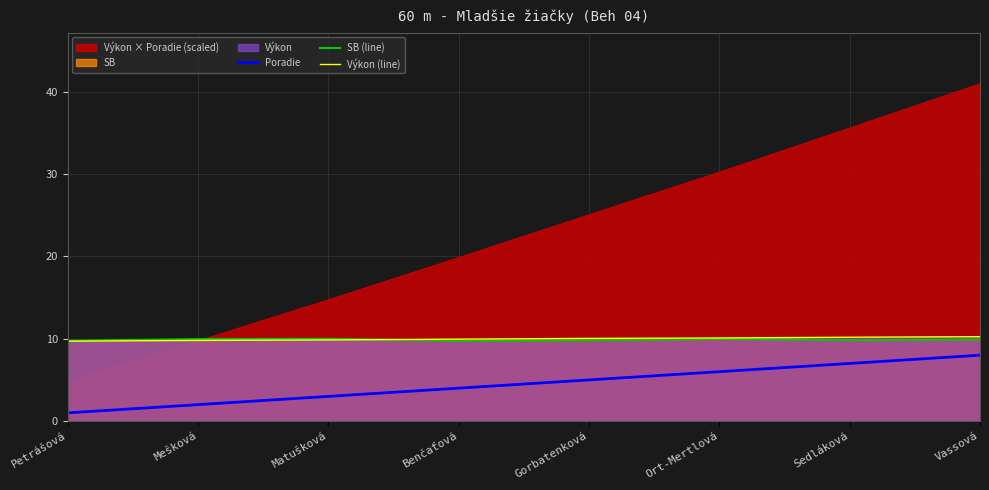

True or false: Výkon (line) and Poradie intersect in this chart.

False